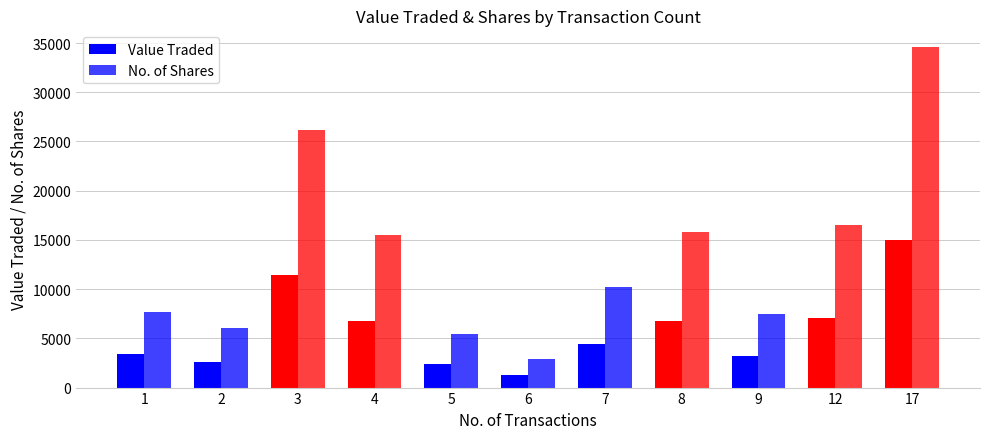

At which category does the chart reach its minimum across all series?

6